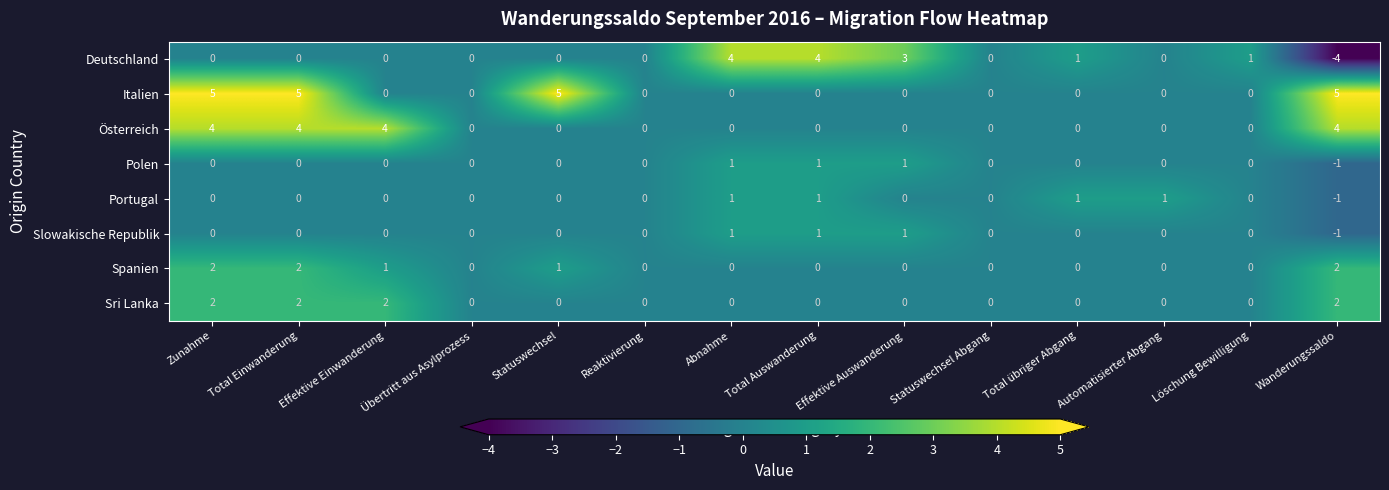

What is the minimum value shown in the chart?

-4